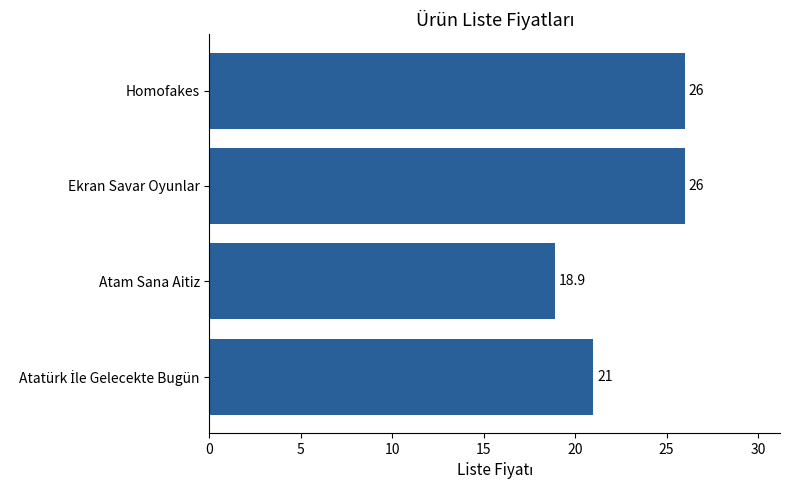

How many data points does each series have?

4